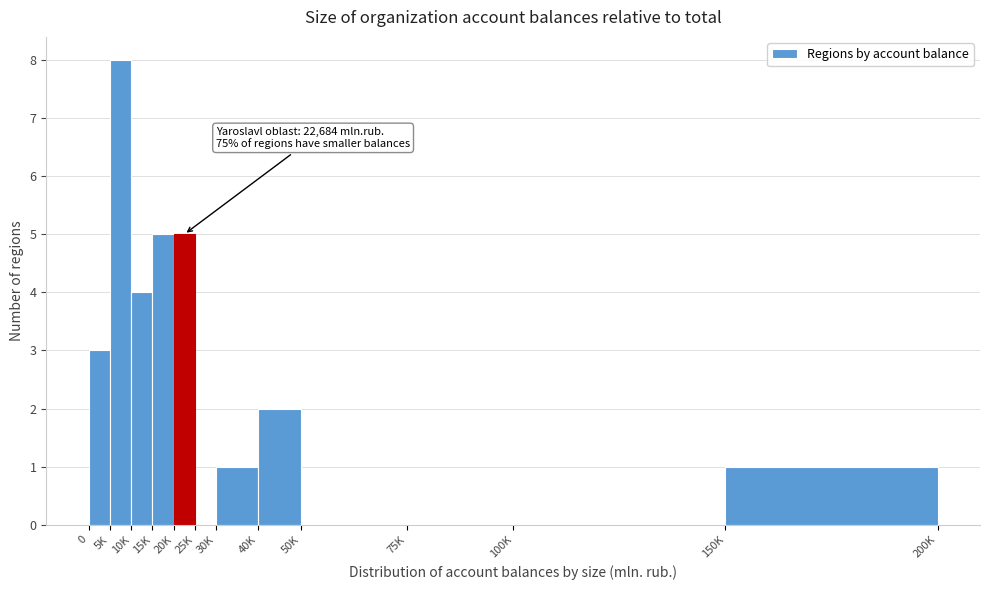

Reading left to right, extract all data points from this chart.

0=3	5K=8	10K=4	15K=5	20K=5	25K=0	30K=1	40K=2	50K=0	75K=0	100K=0	150K=1